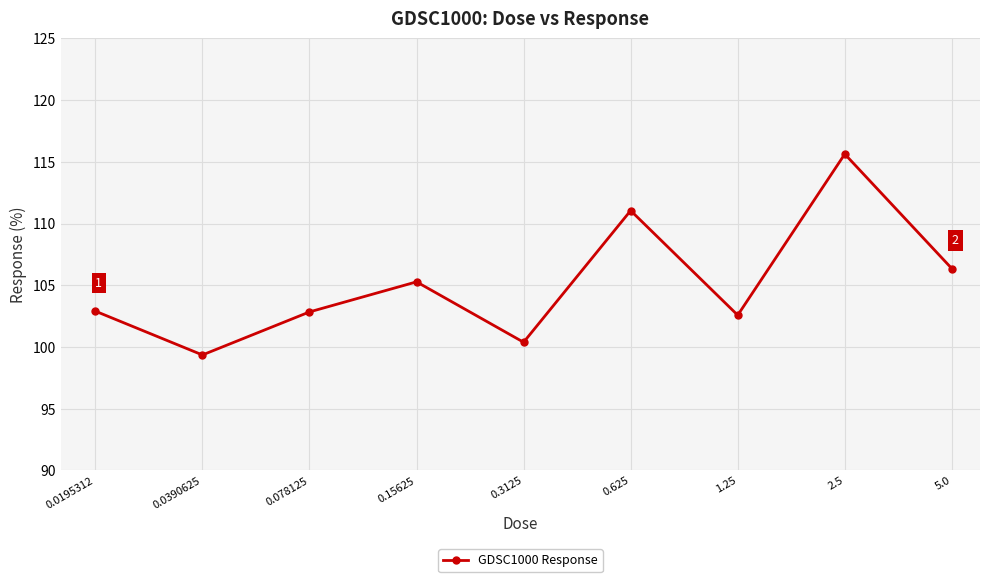

What is the greatest value displayed?

115.6